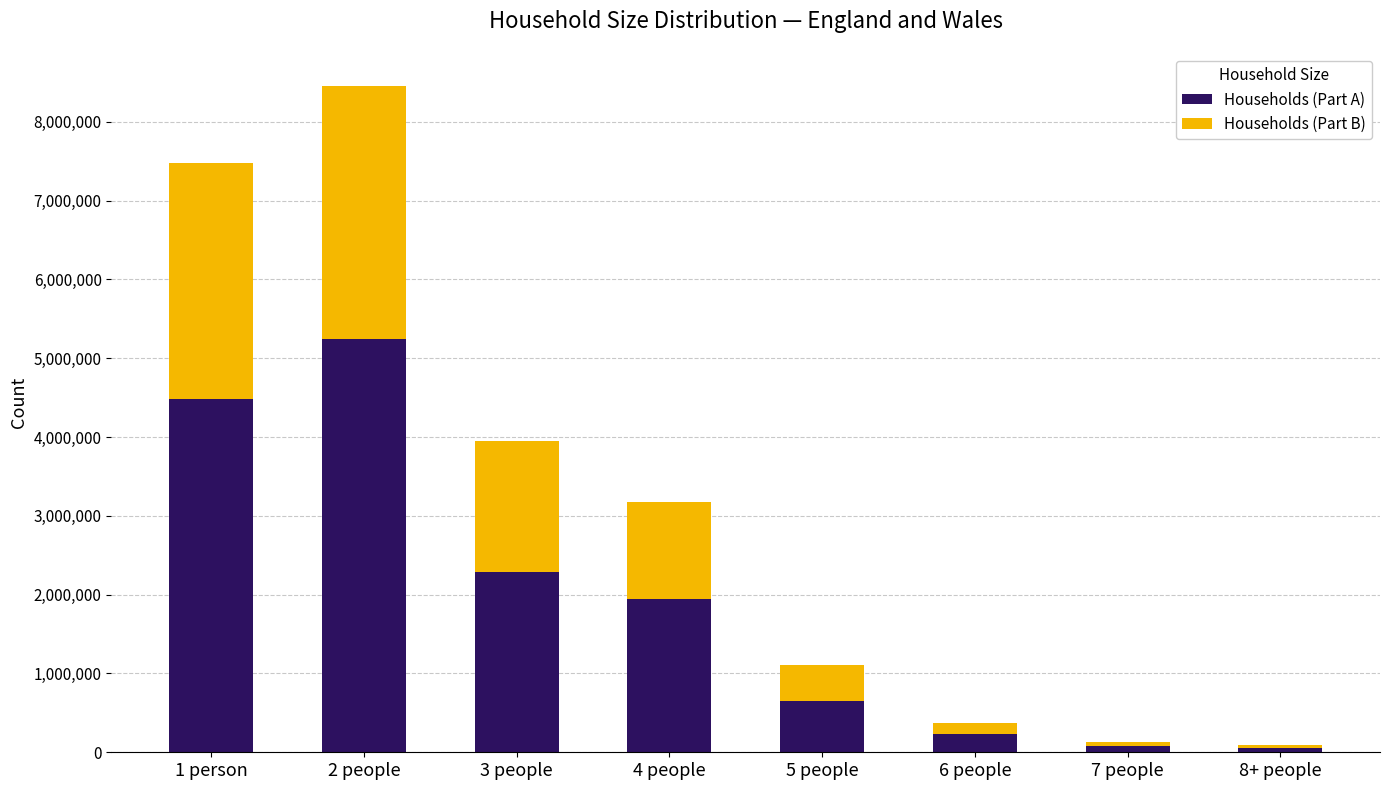

What is the difference between the maximum and minimum values in the Households (Part A) series?

5182778.1